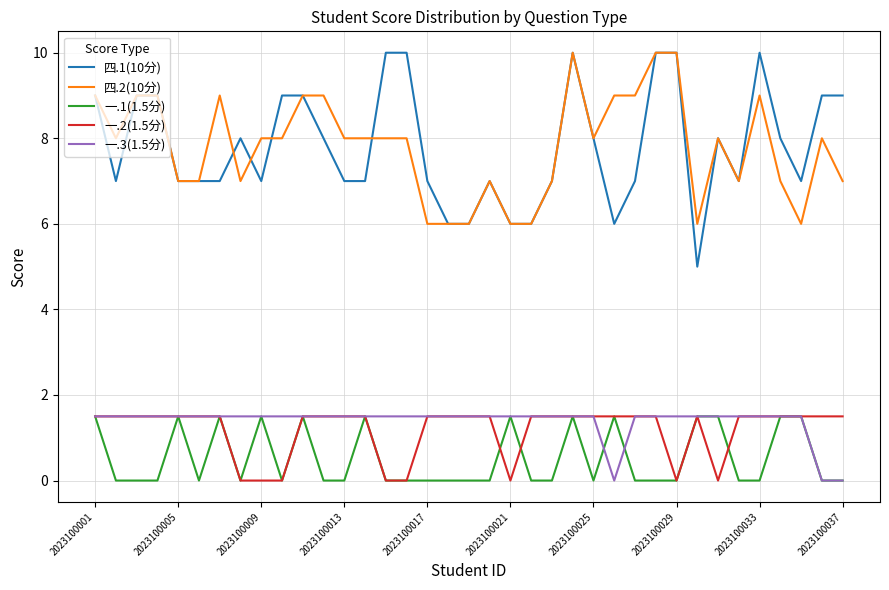

True or false: 四.1(10分) and 一.3(1.5分) cross at least once.

False